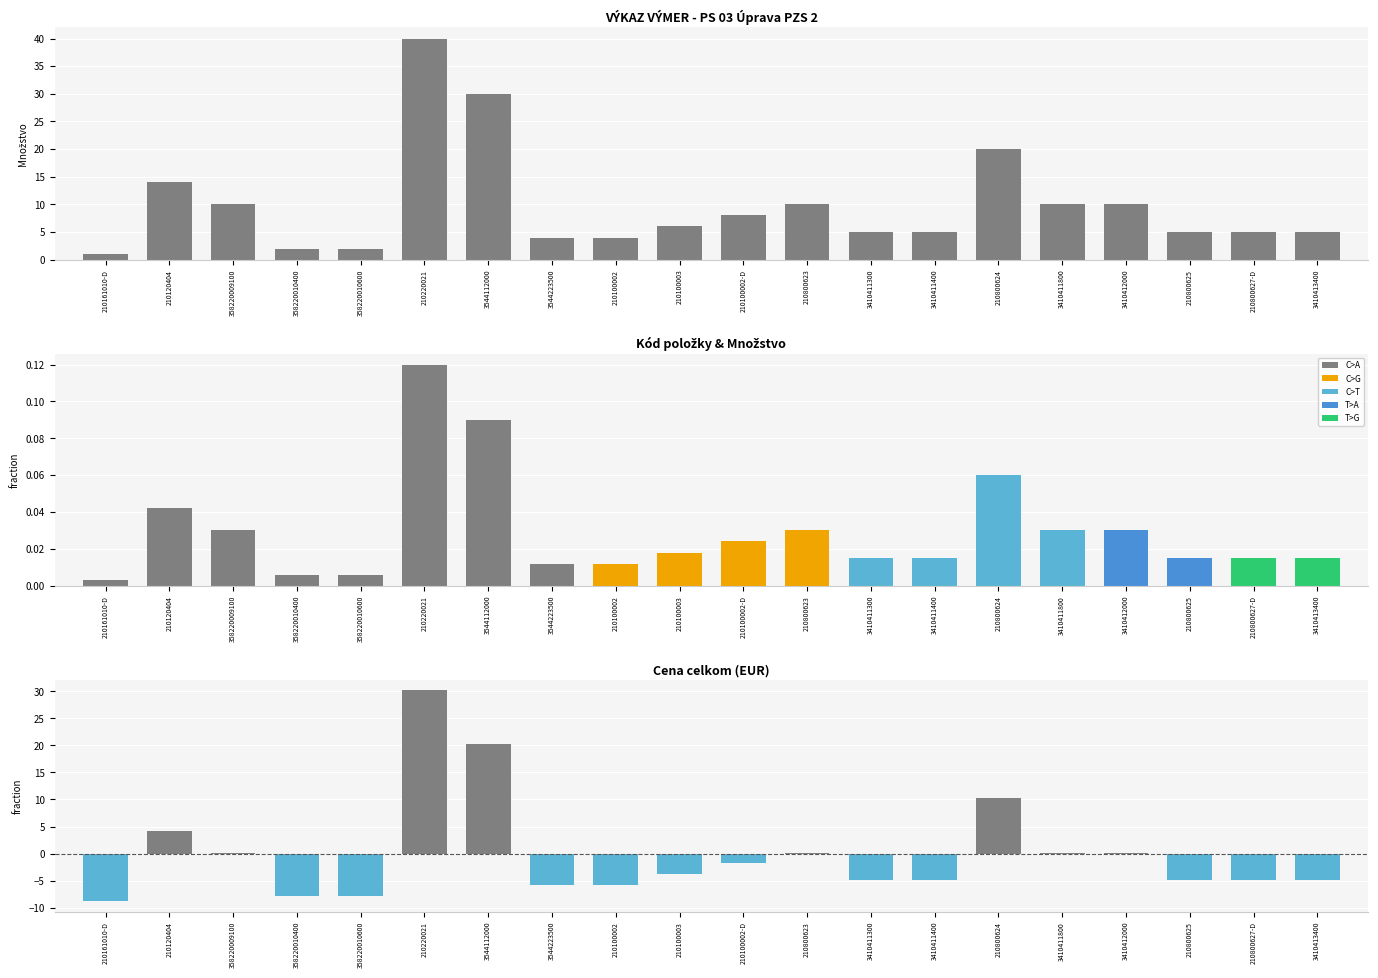

Are the bars horizontal?

No